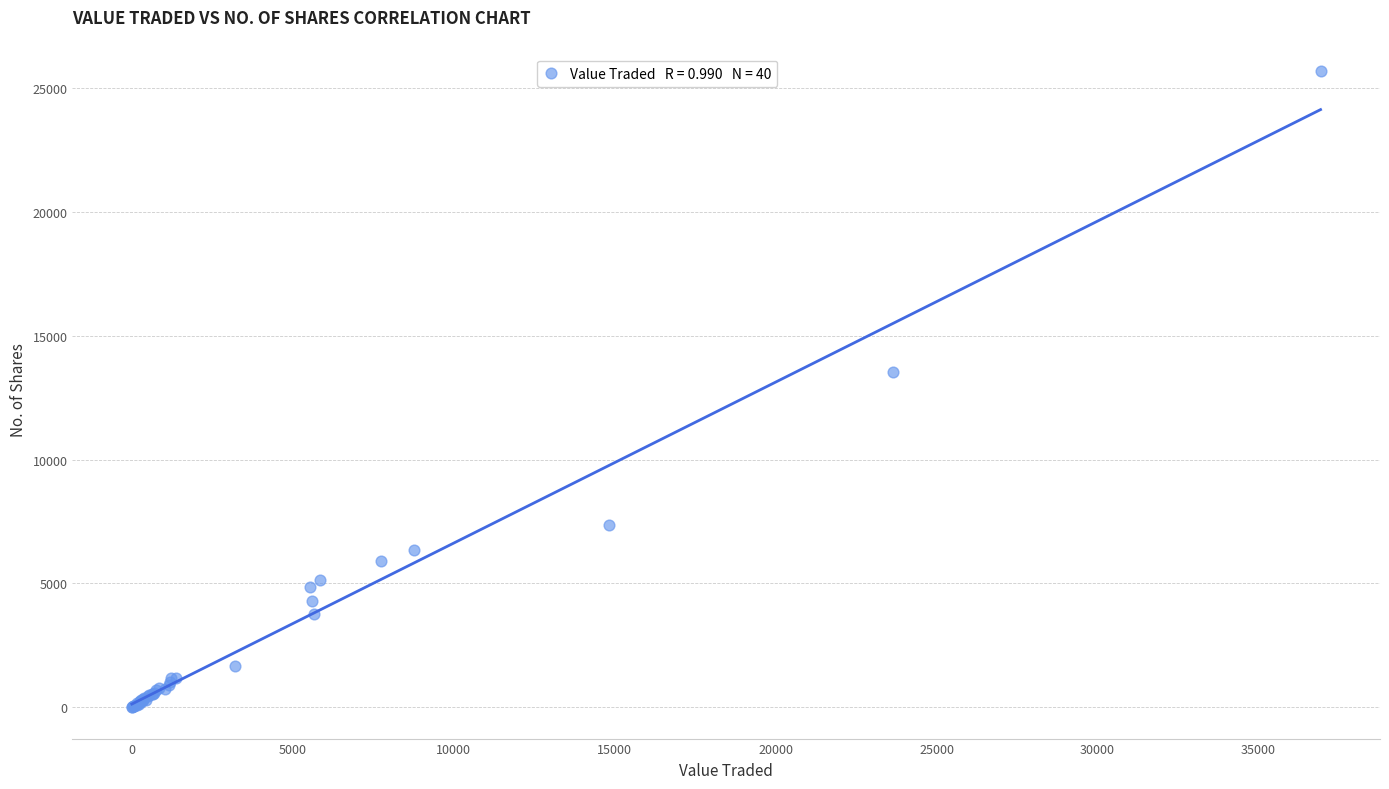

What Y value in the scatter plot is closest to 12845?

13543